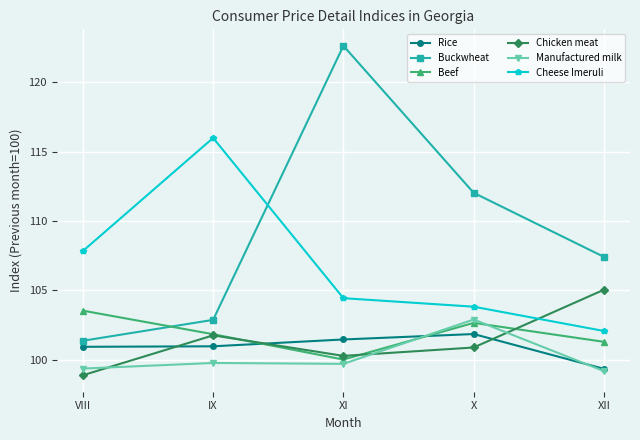

What is the value of the Buckwheat point at the 5th from the left?

107.4